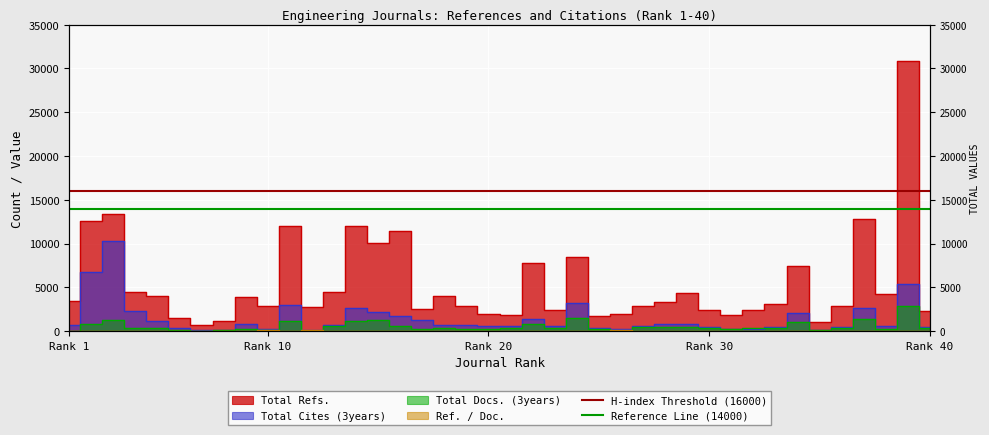

Which series has the largest total across all categories?

H-index Threshold (16000)